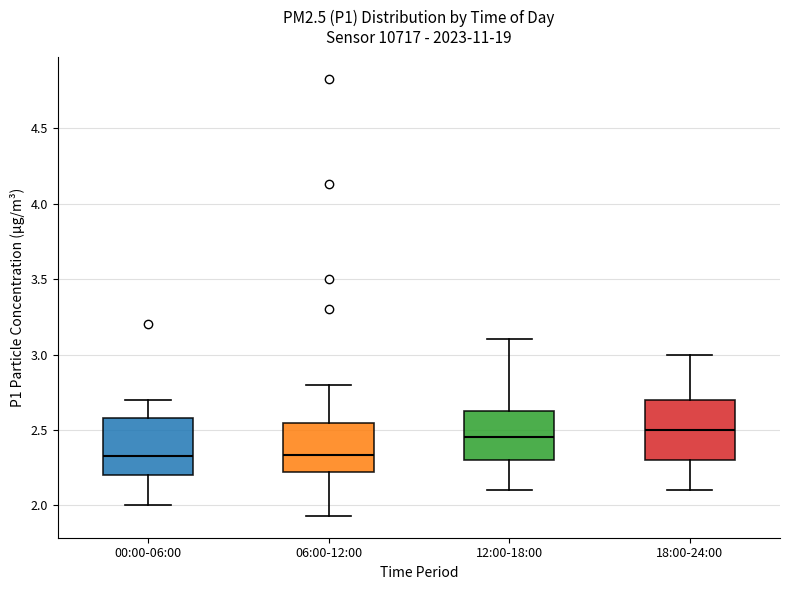

Reading left to right, read every box against the y-axis: the position of its median line, the range the box covers, and the ends of its whiskers. The values are not printed on the chart, so give them approximately, as read against the axis.

00:00-06:00: median 2.35, box 2.20 to 2.60, whiskers 2.00 to 2.70
06:00-12:00: median 2.35, box 2.20 to 2.55, whiskers 1.95 to 2.80
12:00-18:00: median 2.45, box 2.30 to 2.65, whiskers 2.10 to 3.10
18:00-24:00: median 2.50, box 2.30 to 2.70, whiskers 2.10 to 3.00